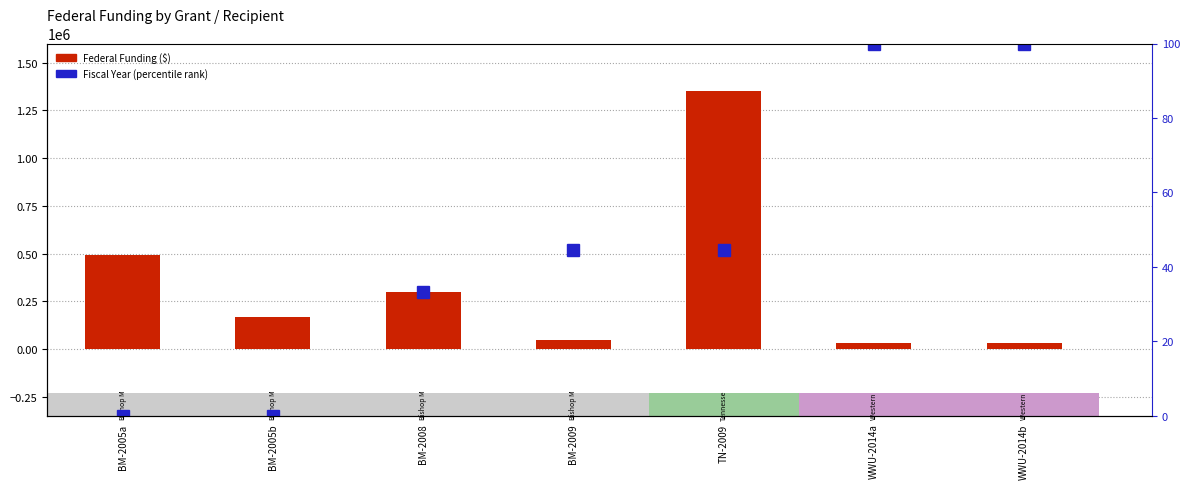

Rank the series by their average value, from lowest to highest.

Fiscal Year (percentile rank), Federal Funding ($)